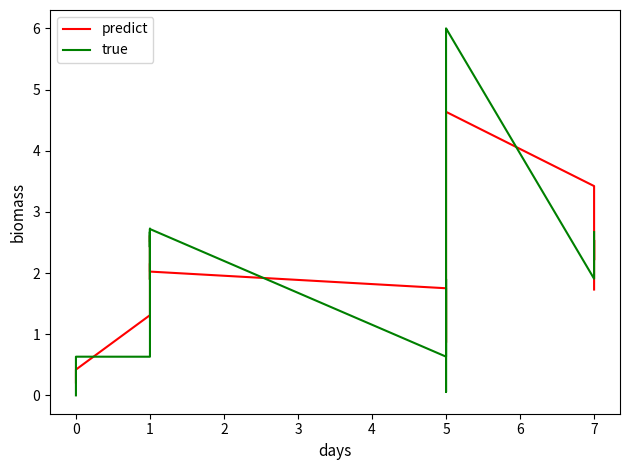

Reading right to left, extract all data points from this chart.

predict: 1.7	2.5	2.4	2.4	2.2	3.4	4.6	4.0	2.7	0.9	1.8	2.0	2.6	2.6	2.5	2.6	2.6	2.4	2.2	1.9	1.9	1.9	1.9	2.2	1.7	1.3	0.4	0.2
true: 2.7	2.5	2.4	2.4	2.4	1.9	6.0	6.0	0.1	1.9	0.6	2.7	2.7	2.4	2.7	2.4	2.7	2.6	1.9	1.9	1.9	1.9	1.9	1.9	2.7	0.6	0.6	0.0